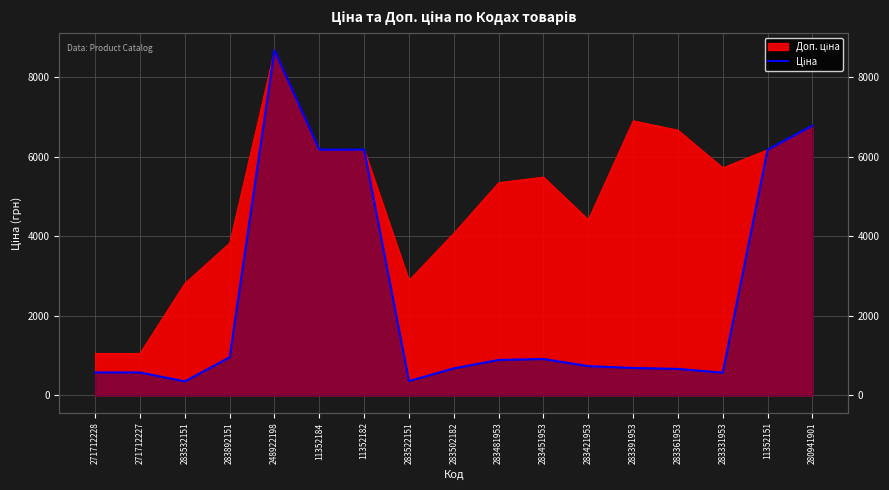

Reading left to right, extract all data points from this chart.

578.1	578.1	352.6	958.4	8679.5	6182.6	6182.6	362.1	680.4	892.2	915.8	737.2	691.0	667.4	572.7	6182.6	6787.1